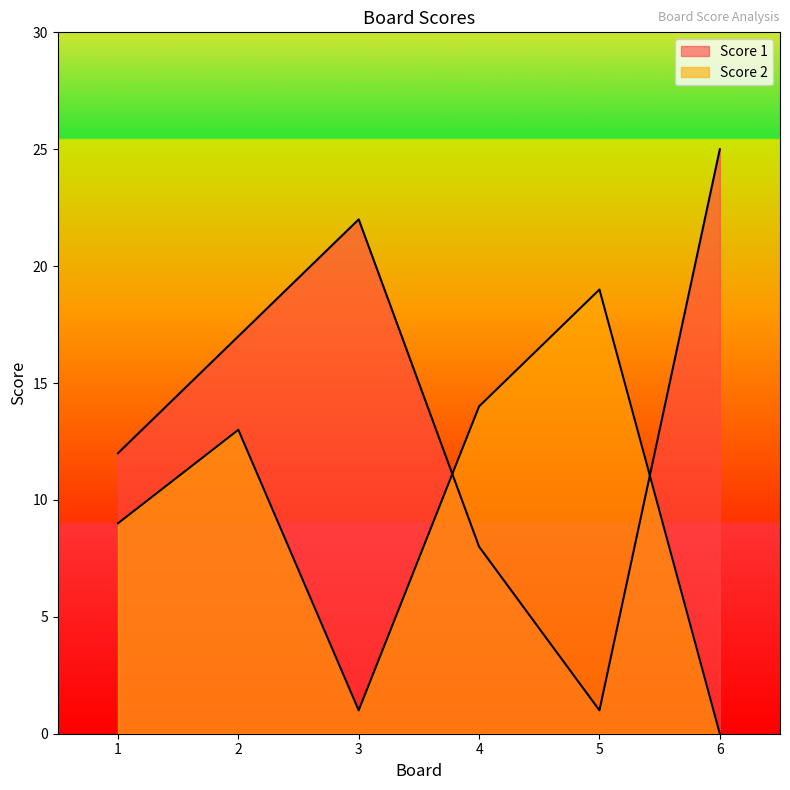

What is the value of the Score 1 point at the 2nd from the left?

17